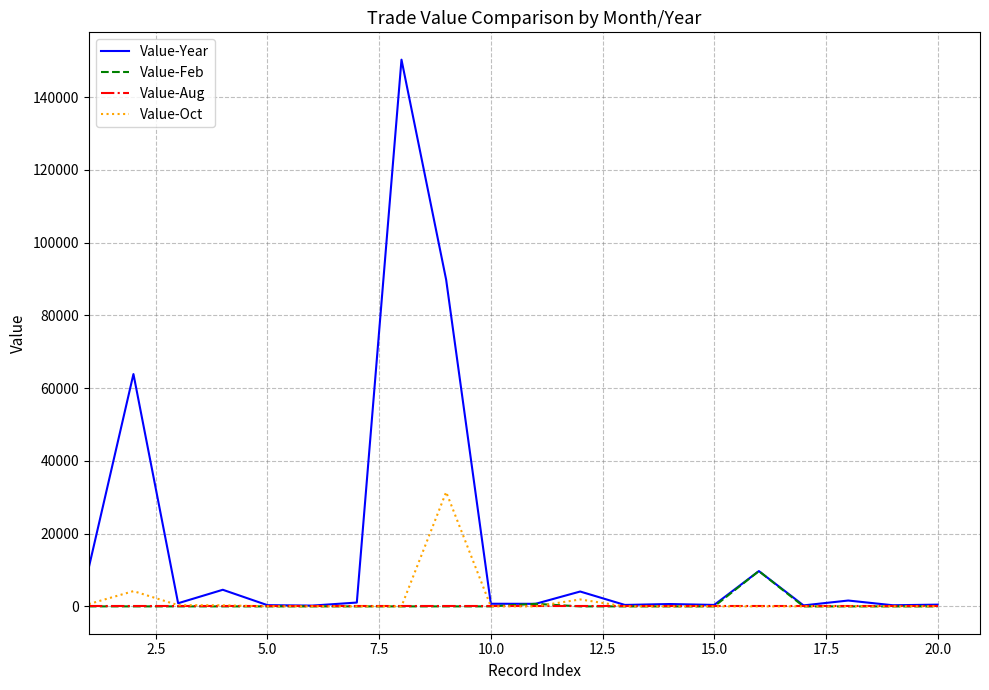

Which series has the largest total across all categories?

Value-Year